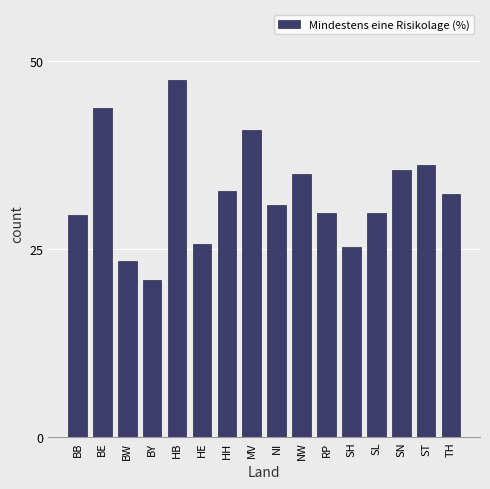

What is the label of the 14th bar from the left?

SN